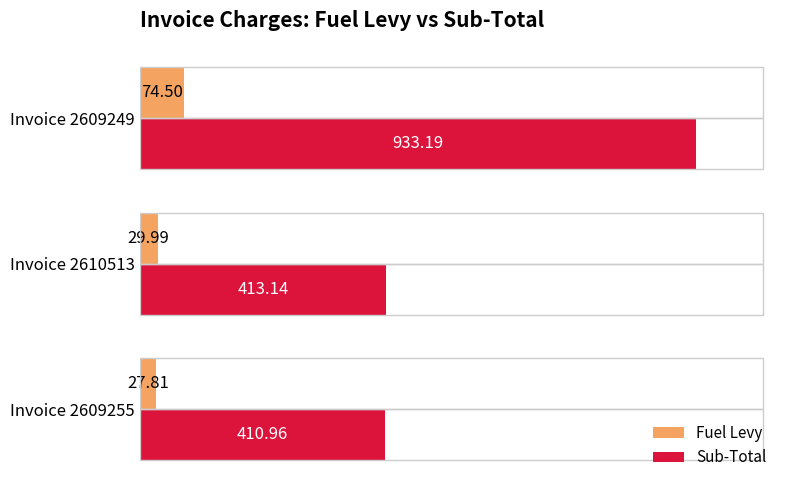

Count the number of data series in this chart.

2